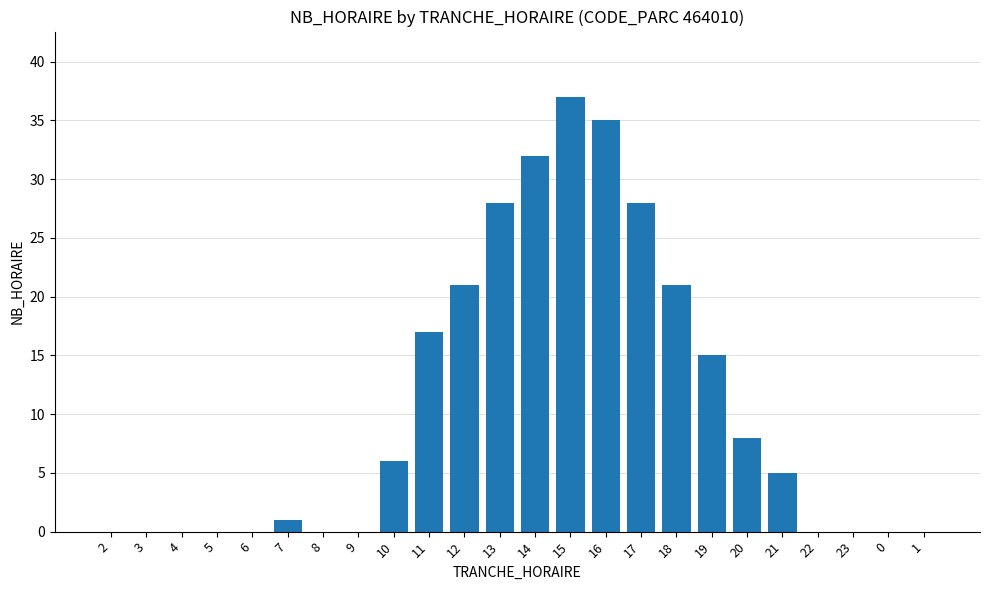

The chart shows a value of 35 at 16. True or false?

True